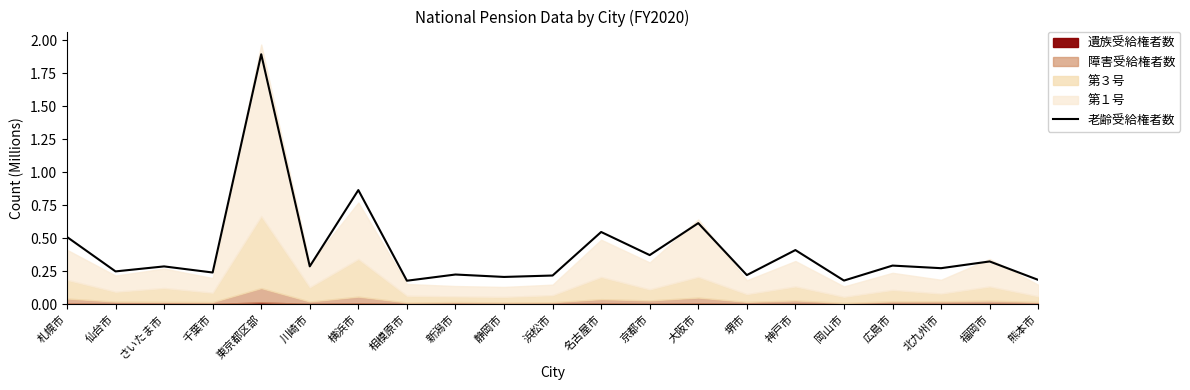

What is the greatest value displayed?

1.9